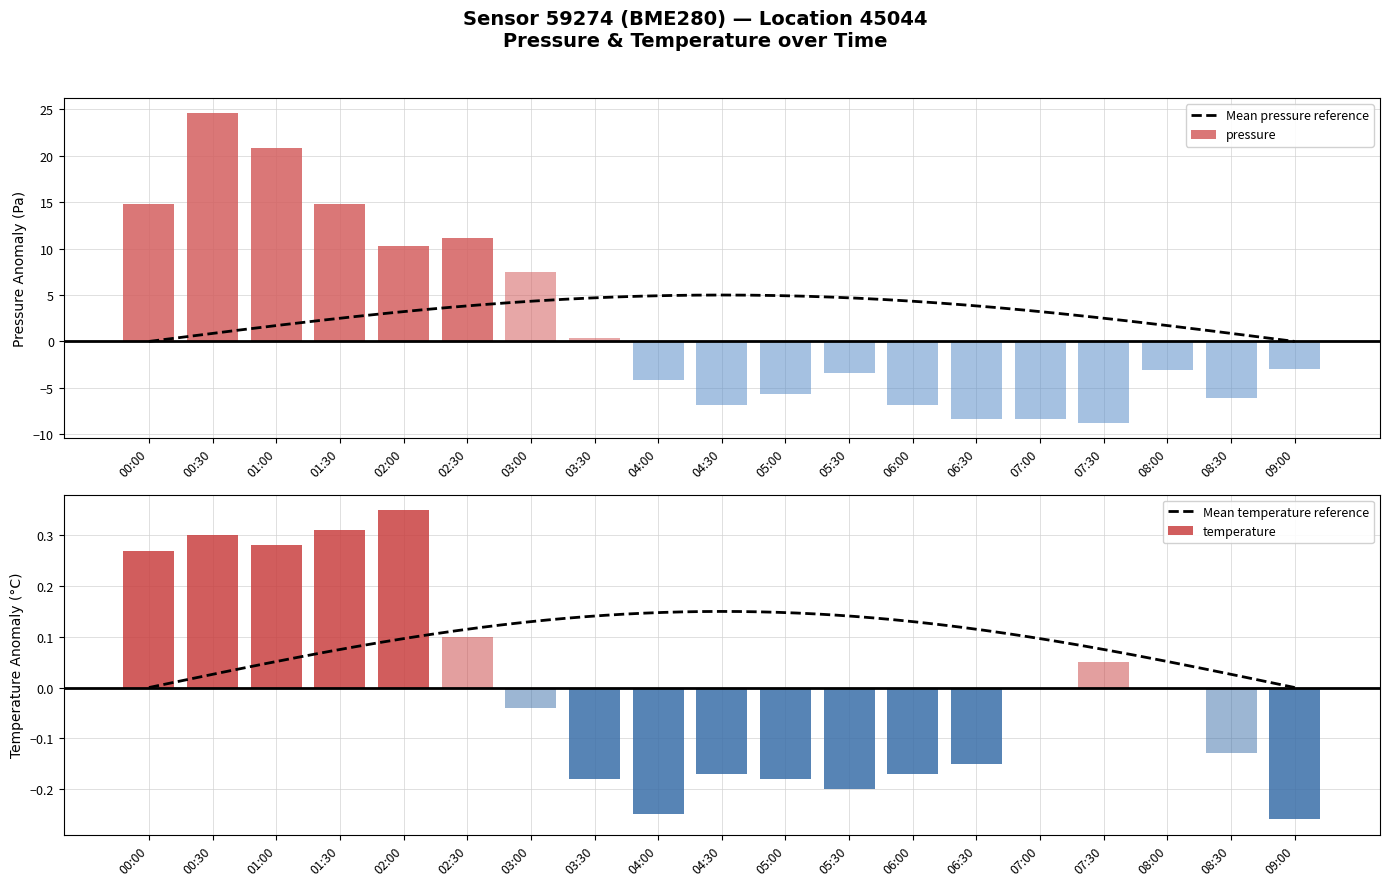

How many negative values does the pressure series have?

11